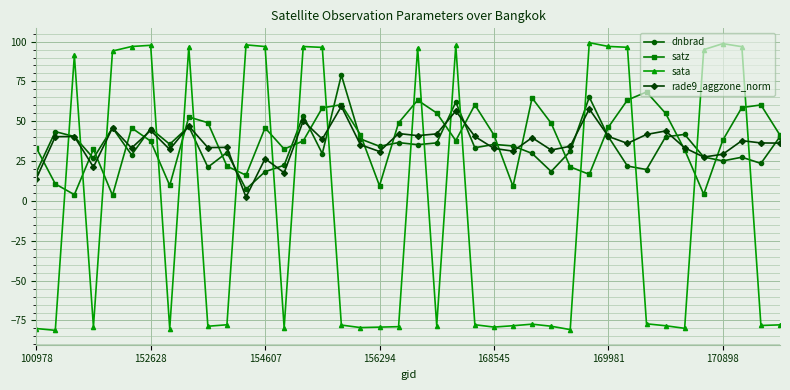

Which series ends up on top after the final intersection of rade9_aggzone_norm and sata?

rade9_aggzone_norm